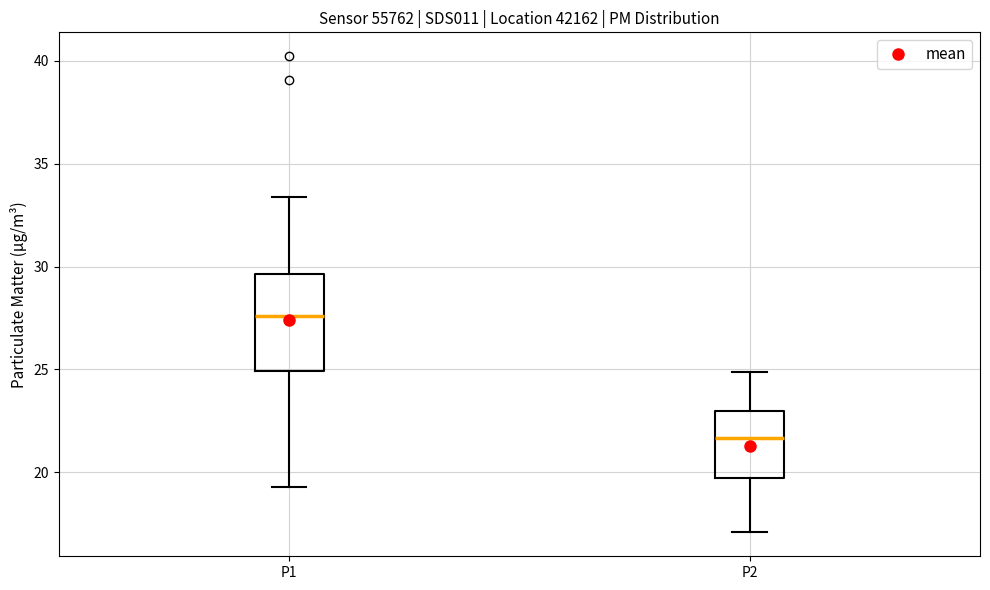

Where does the upper whisker of the box for P1 end on the y-axis? The values are not printed on the chart, so give them approximately, as read against the axis.

33.5